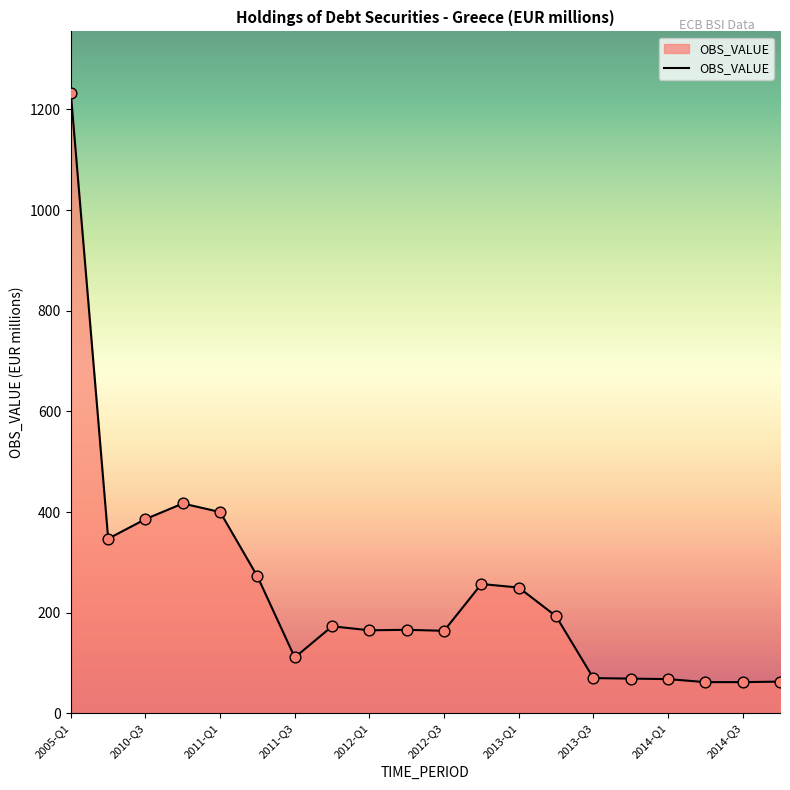

What is the smallest value displayed?

62